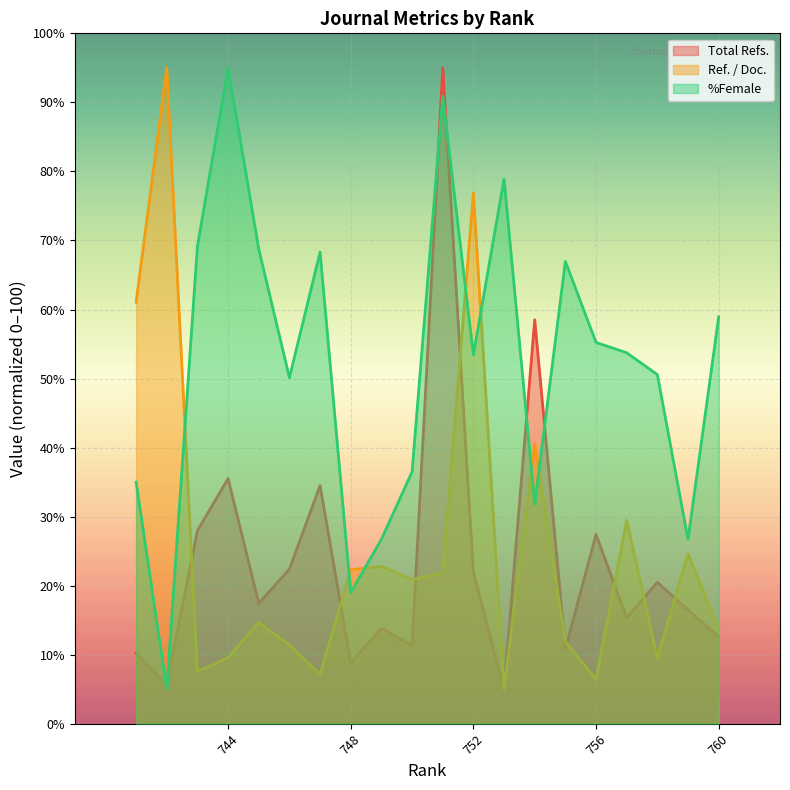

Rank the categories by Ref. / Doc. value from highest to lowest.

742, 752, 741, 754, 757, 759, 749, 748, 751, 750, 745, 760, 755, 746, 744, 758, 743, 747, 756, 753